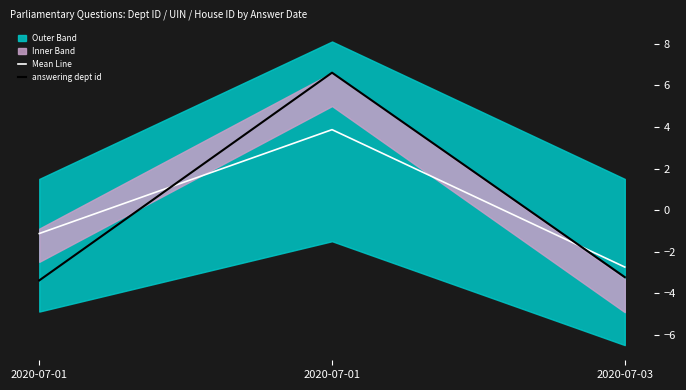

Reading right to left, list all the values displayed in this chart.

Mean Line: 2020-07-03=-2.7	2020-07-01=3.9	2020-07-01=-1.1
answering dept id: 2020-07-03=-3.2	2020-07-01=6.6	2020-07-01=-3.4